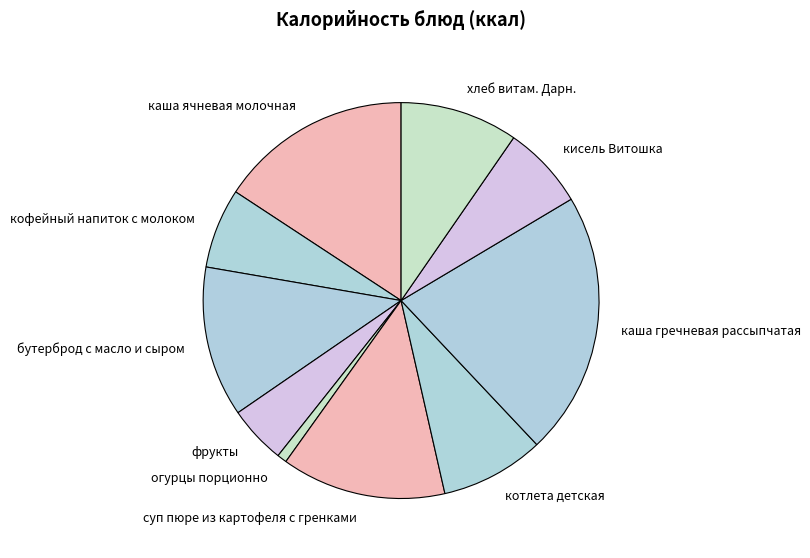

Does кисель Витошка represent more than half of the total?

No